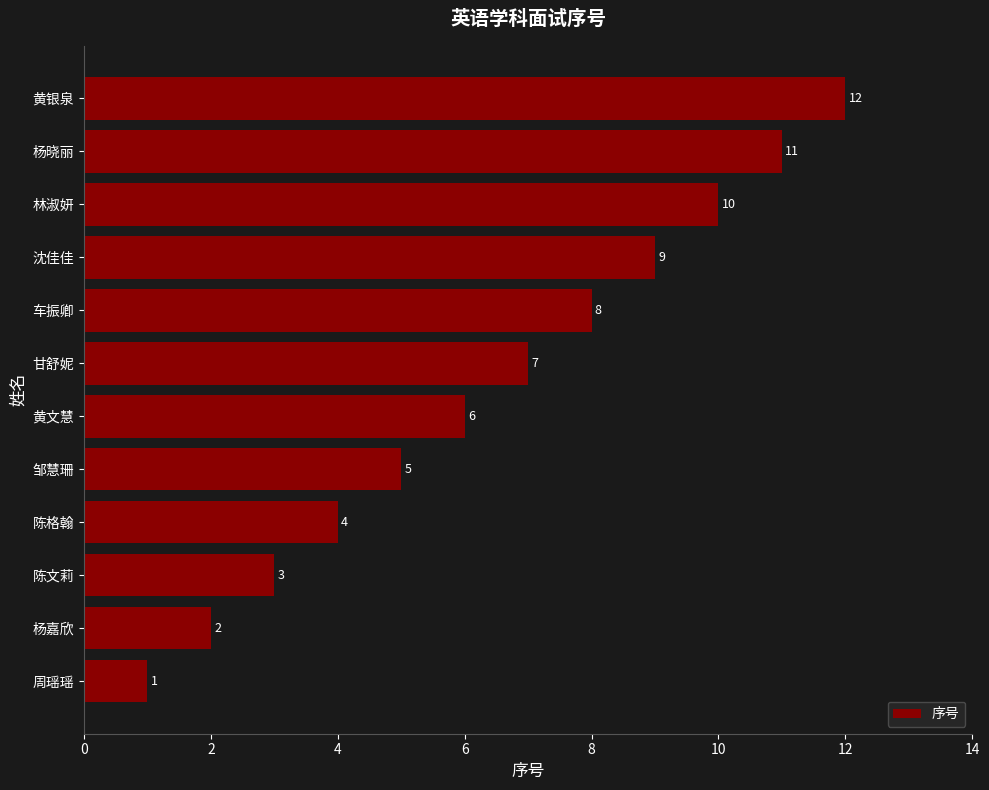

The value at 沈佳佳 is 5. True or false?

False